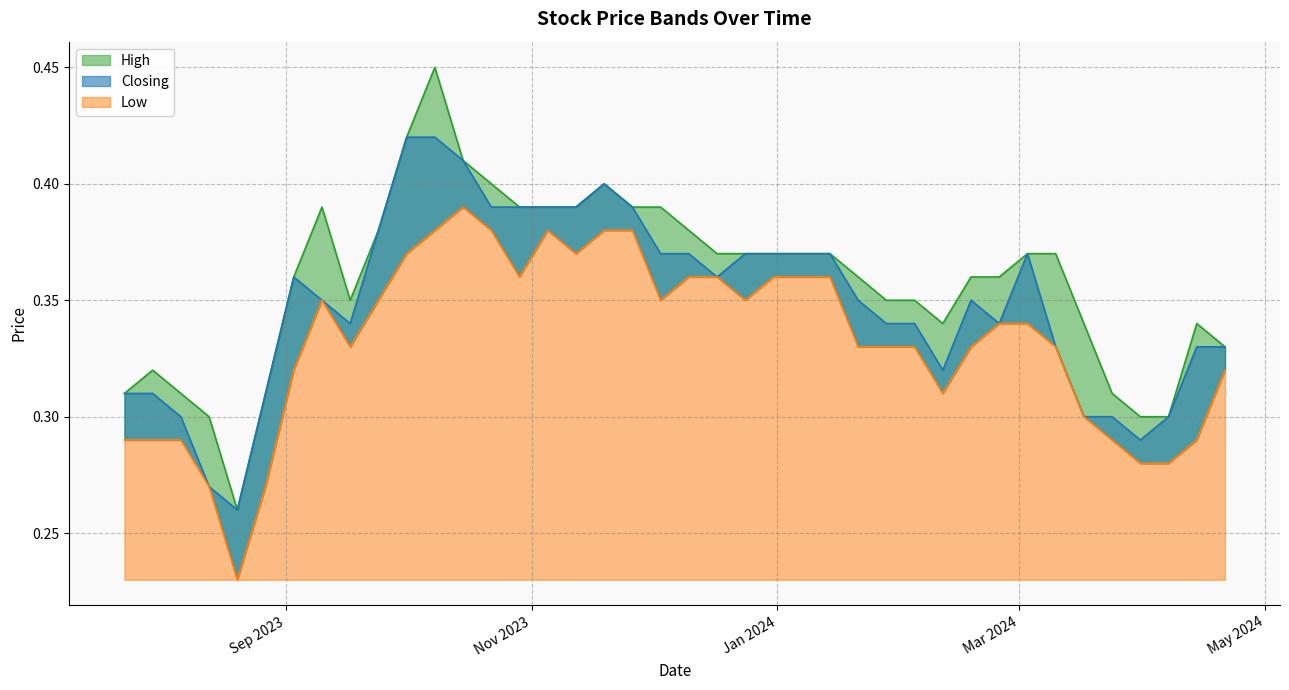

How many categories are shown in the chart?

40